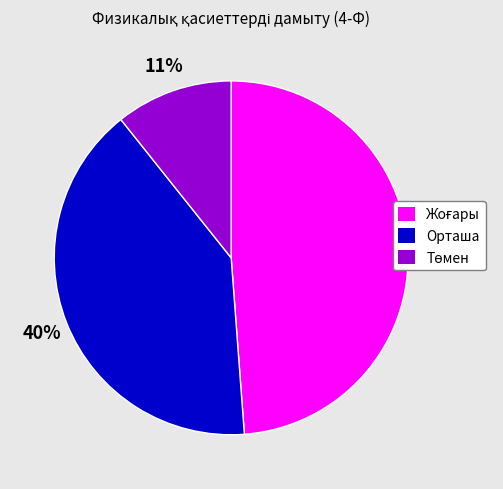

To the nearest percent, what is the difference between the largest and smallest slice percentages?

38%